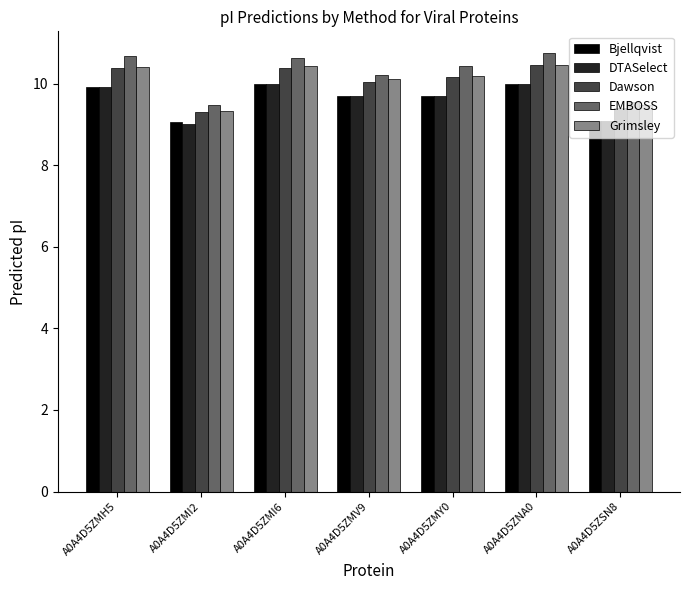

Which series has the largest total across all categories?

EMBOSS